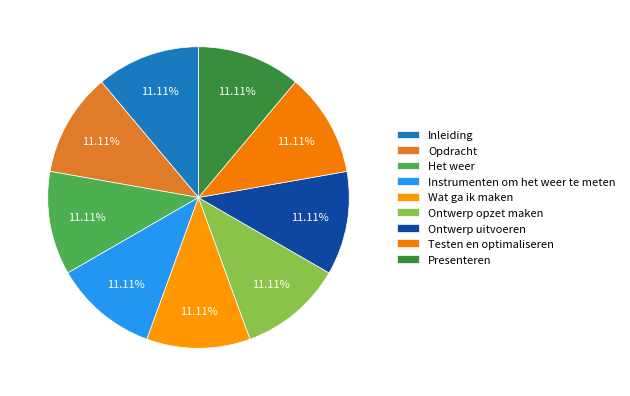

How many slices are in this pie chart?

9